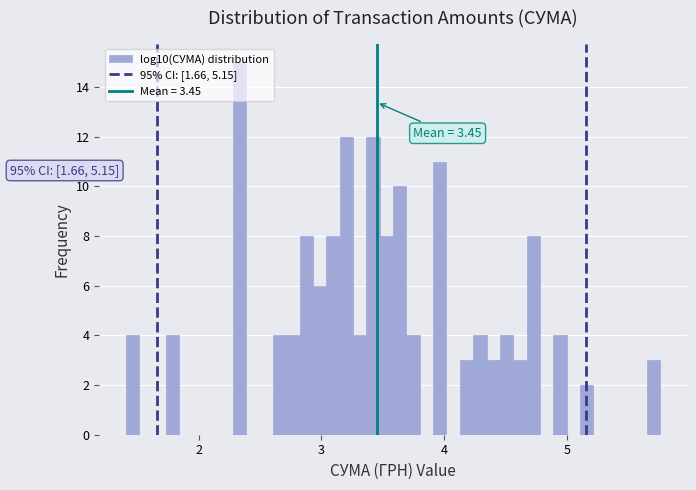

Around what value on the x-axis is the tallest bar? Give the approximate position of its centre, as read against the axis.

2.3